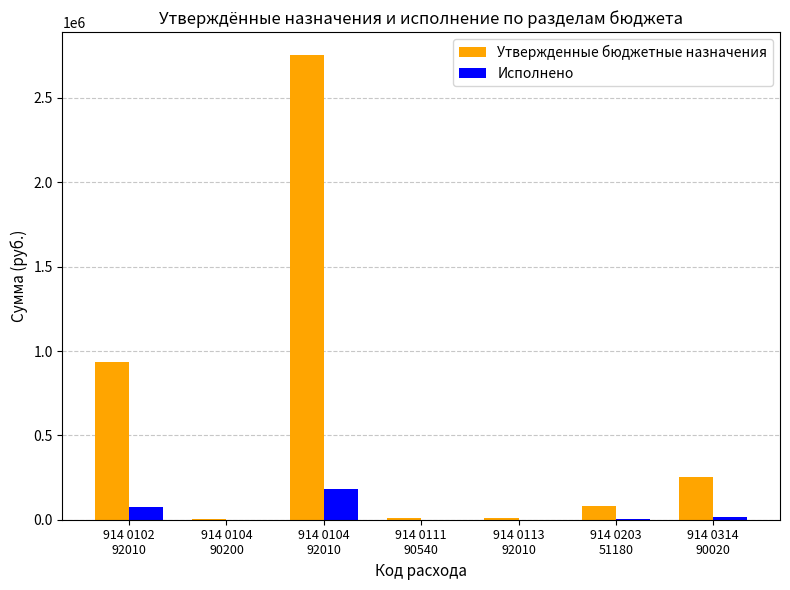

Is the value of Утвержденные бюджетные назначения at 914 0111
90540 greater than the value of Исполнено at 914 0104
92010?

No